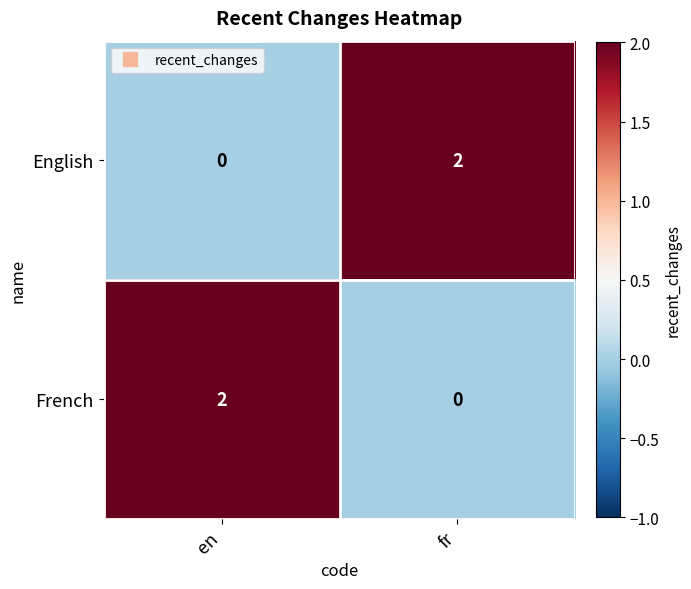

The value of French at fr is 0. True or false?

True